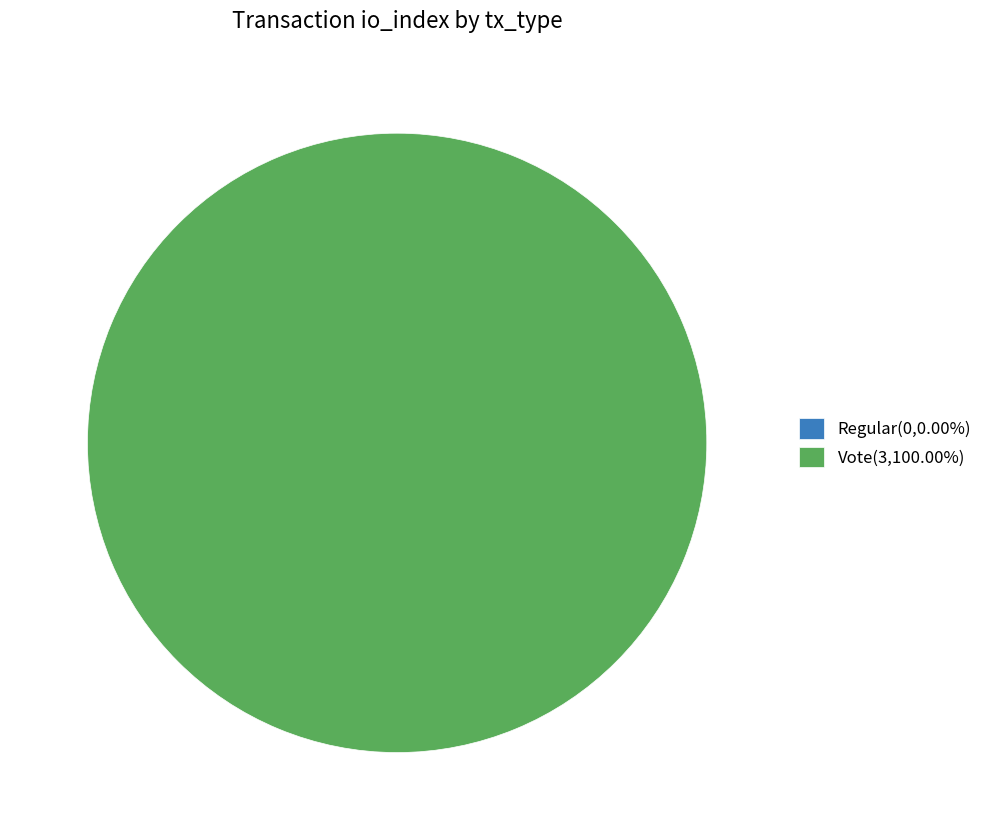

Combined, what portion of the pie is tx_type and 1?

100.0%